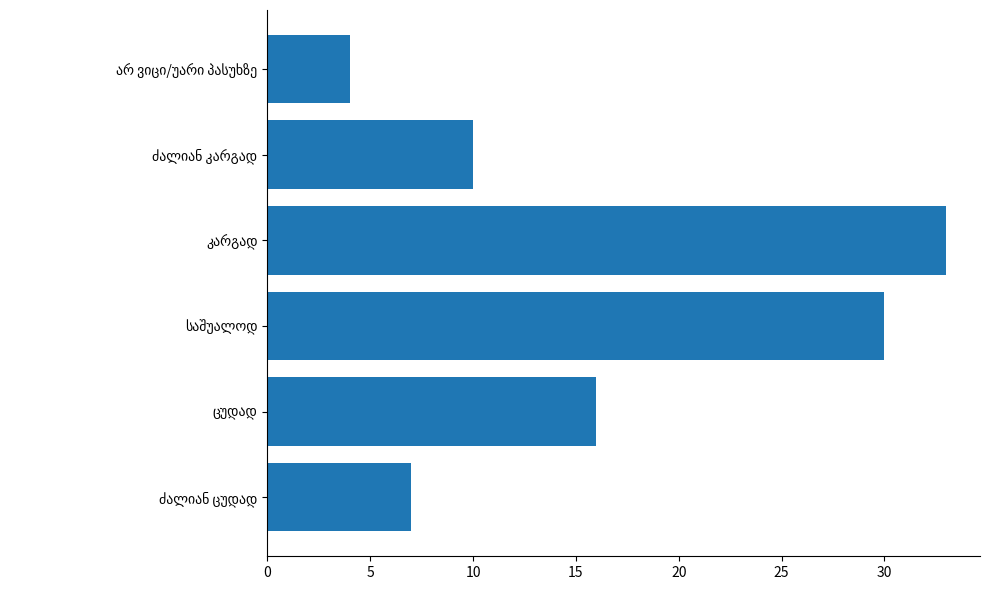

What is the minimum value shown in the chart?

4